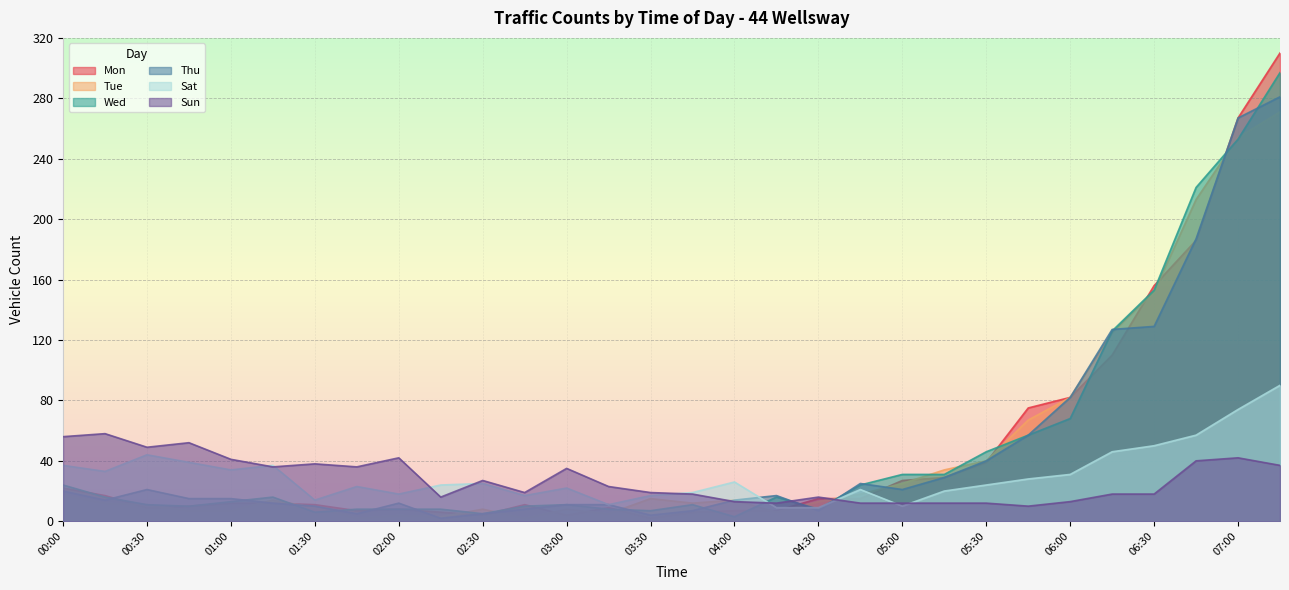

What is the difference between the highest and lowest values at 00:00?

39